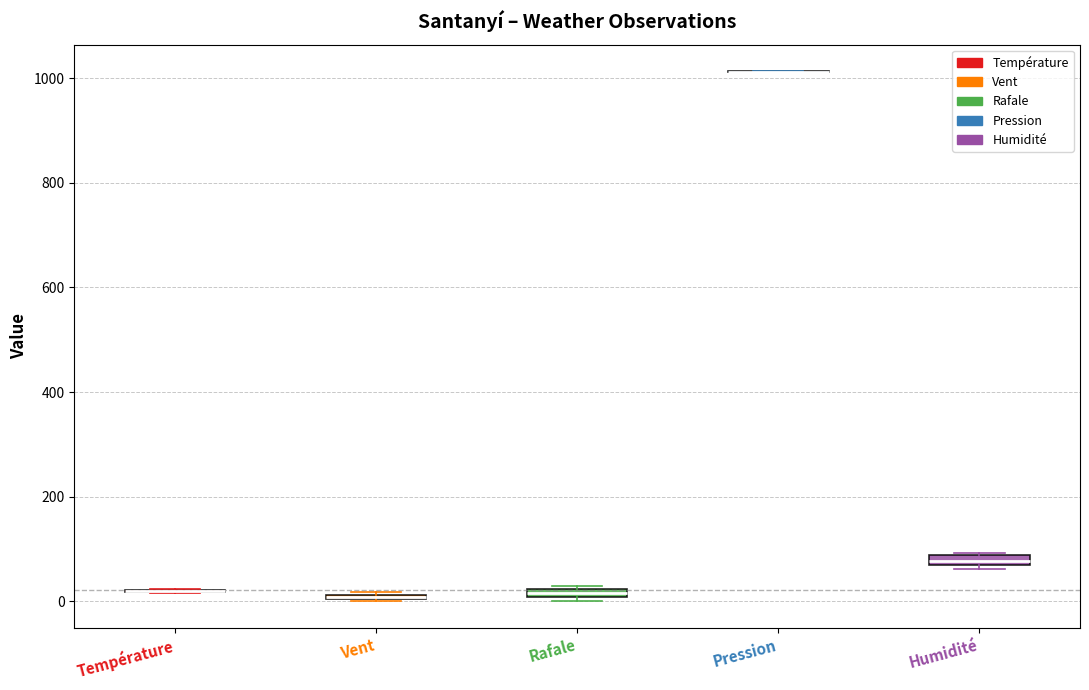

Where is the lower edge of the box for Humidité on the y-axis? The values are not printed on the chart, so give them approximately, as read against the axis.

60